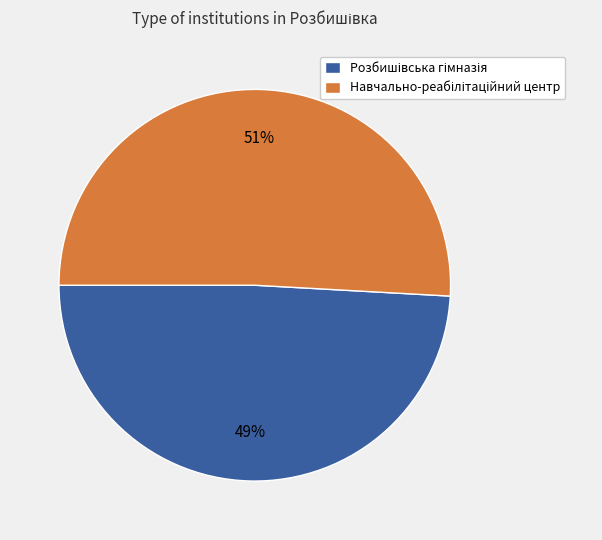

To the nearest percent, what is the average slice percentage?

50%